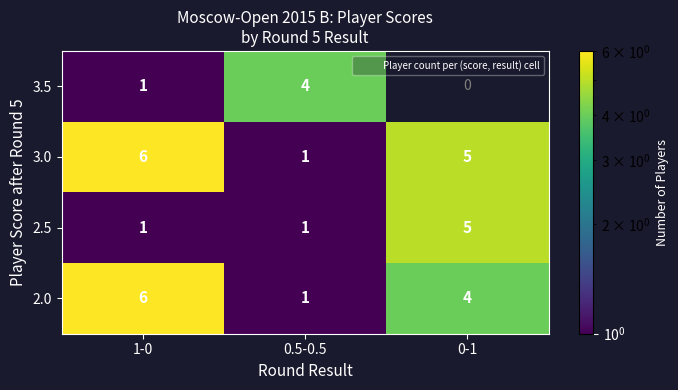

What is the approximate value of 2.0 at 0-1?

4